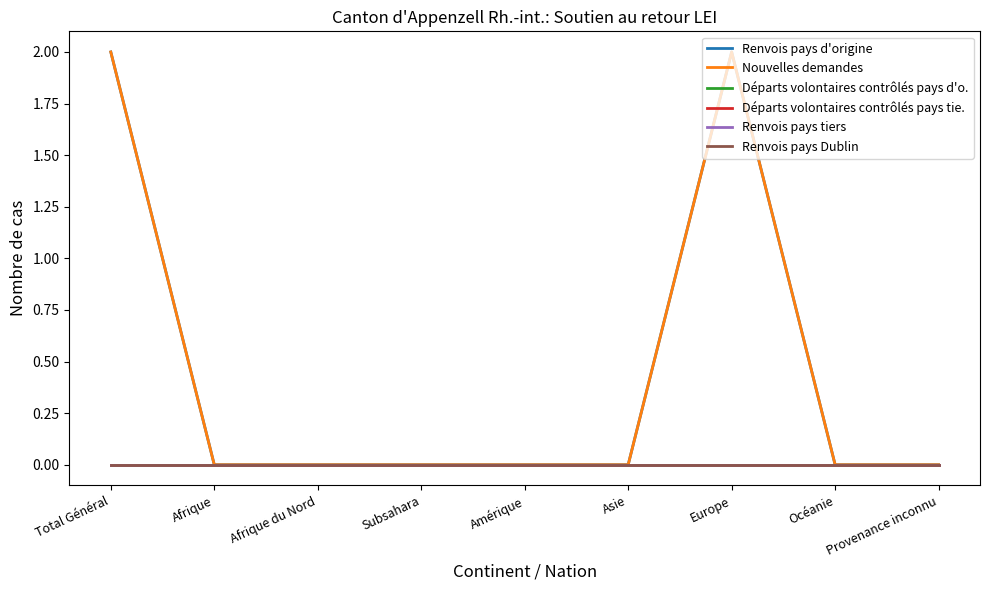

List the series in order of their peak value, lowest first.

Départs volontaires contrôlés pays d'o., Départs volontaires contrôlés pays tie., Renvois pays tiers, Renvois pays Dublin, Renvois pays d'origine, Nouvelles demandes